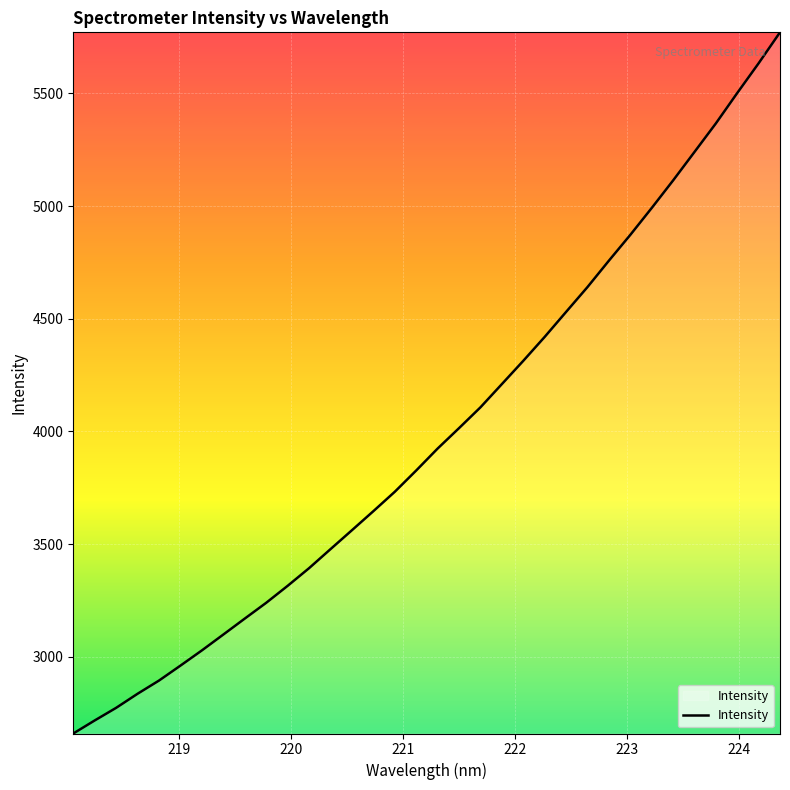

What is the greatest value displayed?

5770.8